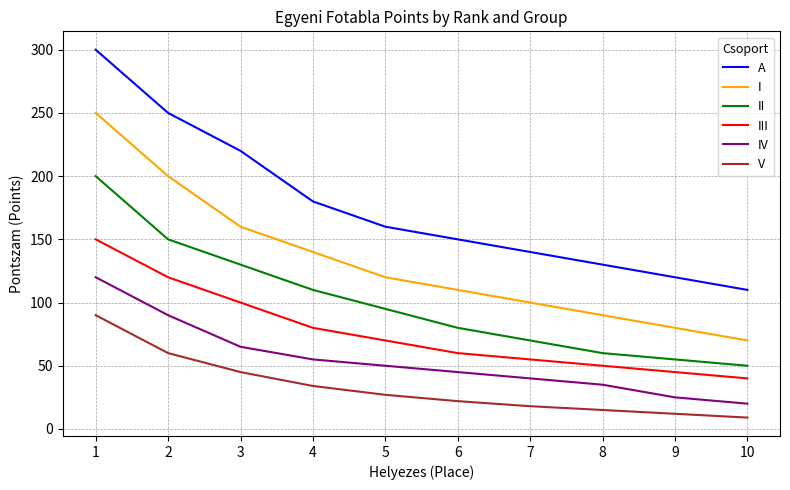

True or false: I and II intersect in this chart.

False